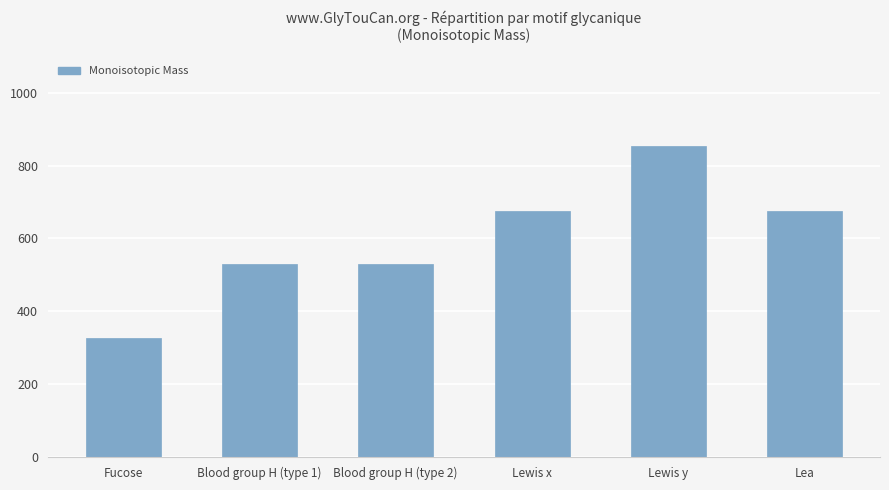

How many categories are shown in the chart?

6